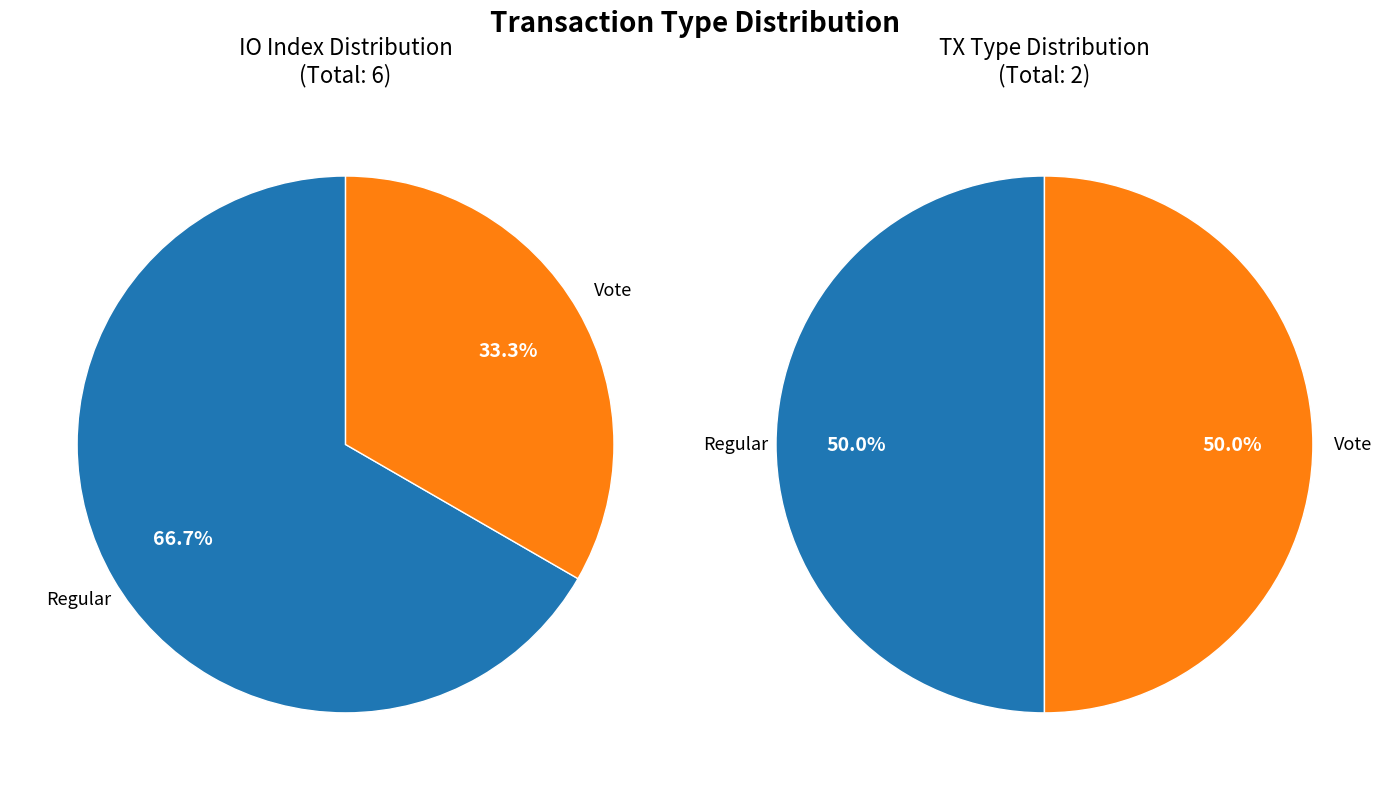

Is it true that Vote is 46% of the pie?

False